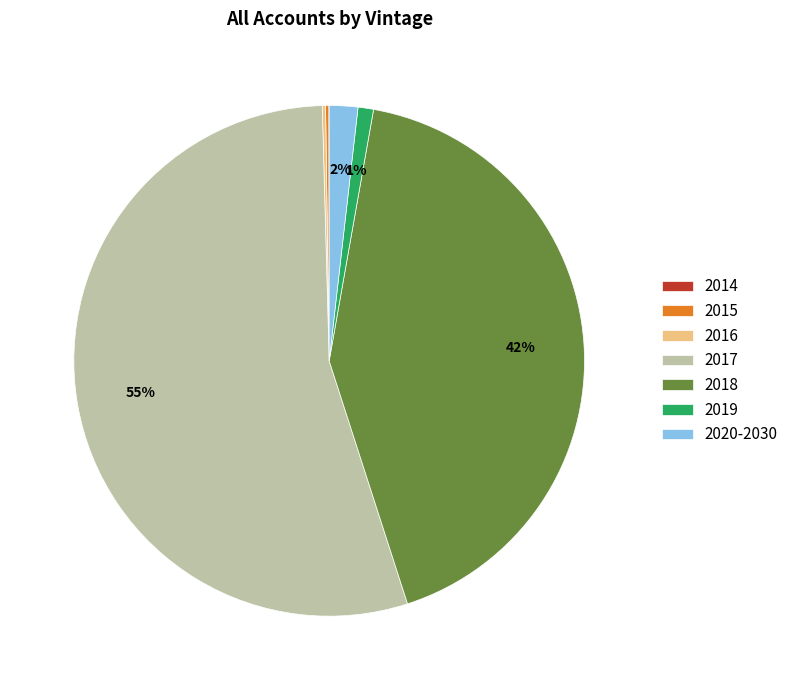

Which has a higher value, 2017 or 2019?

2017